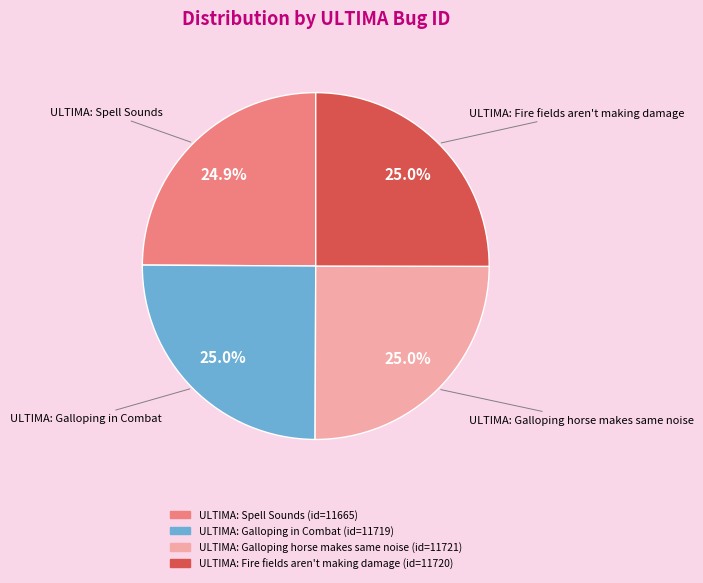

What portion of the pie excludes ULTIMA: Galloping horse makes same noise?

75.0%